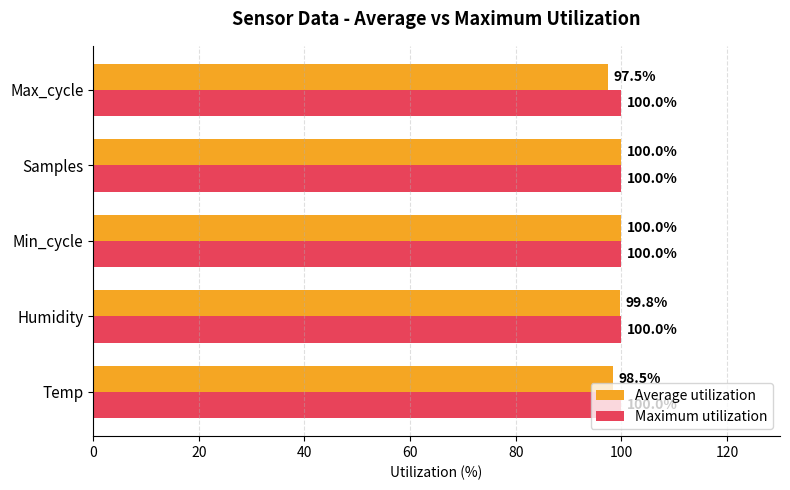

What is the sum of all Maximum utilization values?

500.0